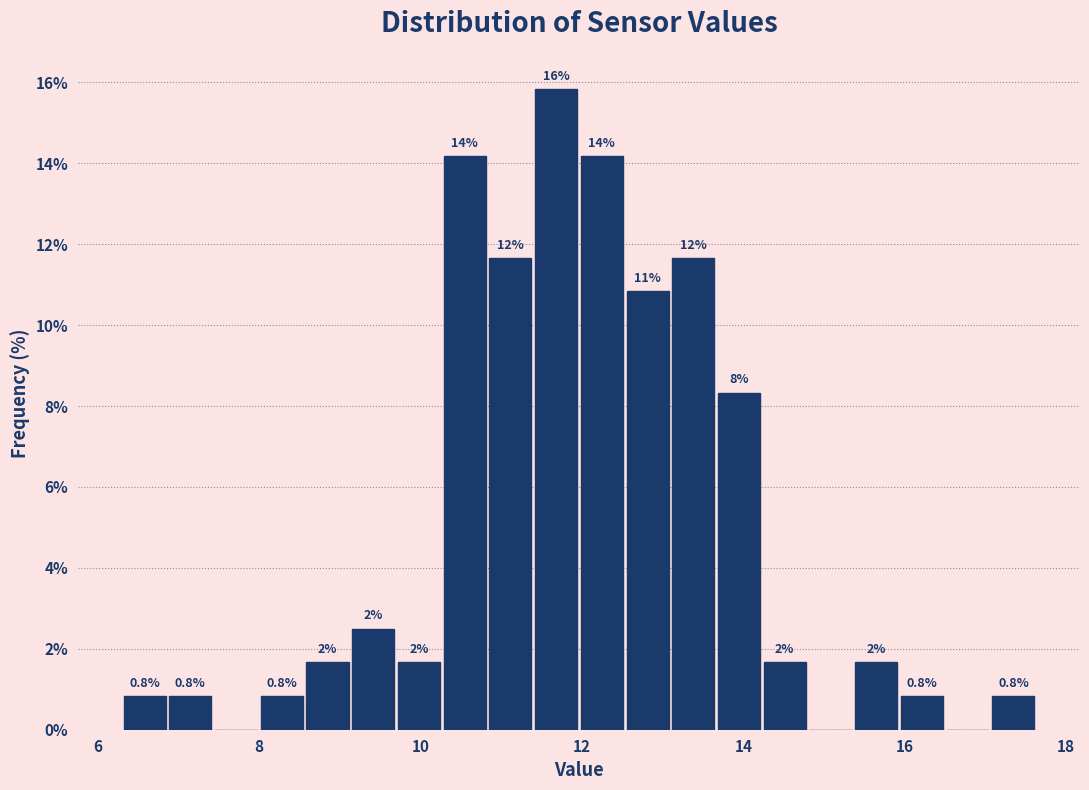

Around what value on the x-axis is the tallest bar? Give the approximate position of its centre, as read against the axis.

11.6